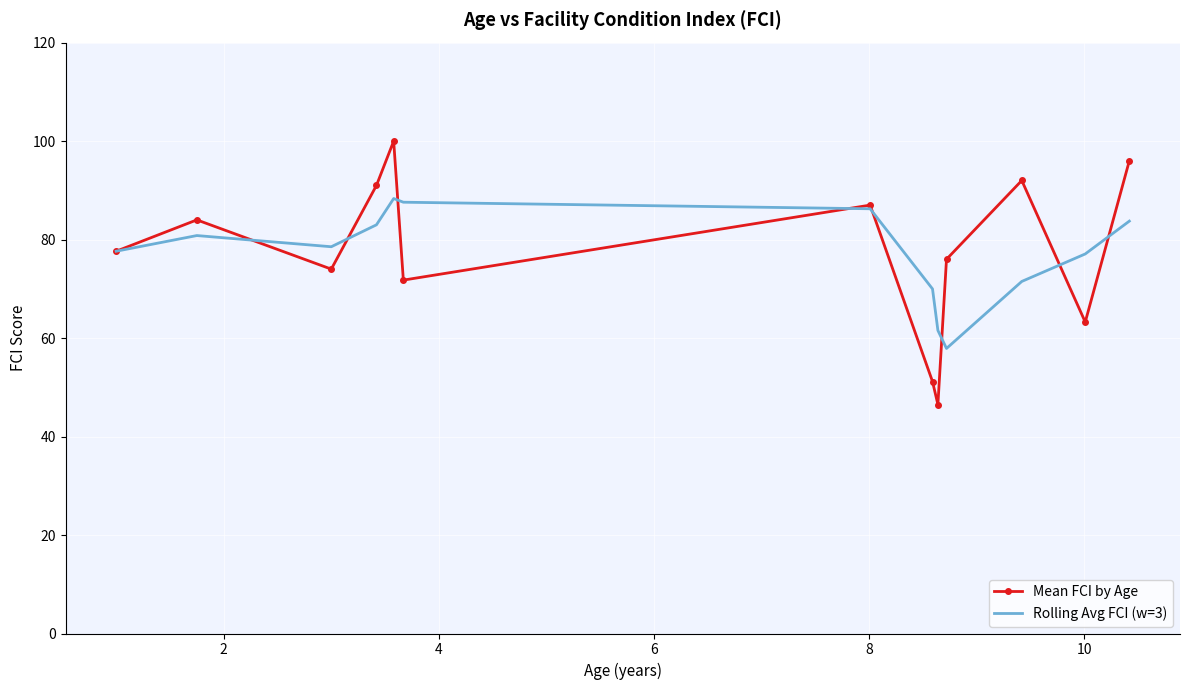

Which series has the largest range (max minus min)?

Mean FCI by Age